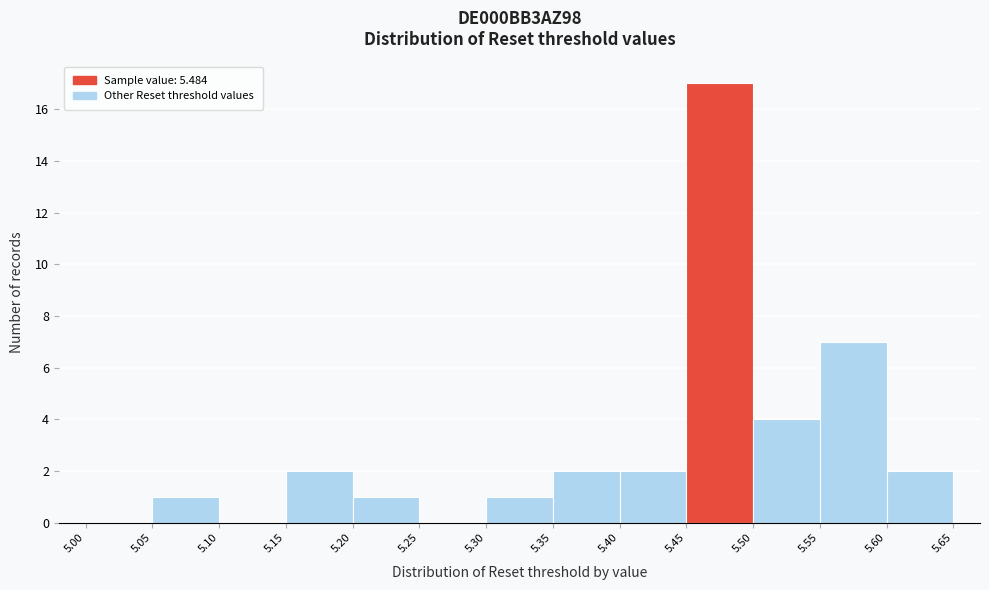

Which range on the x-axis has the tallest bar?

5.45 to 5.50